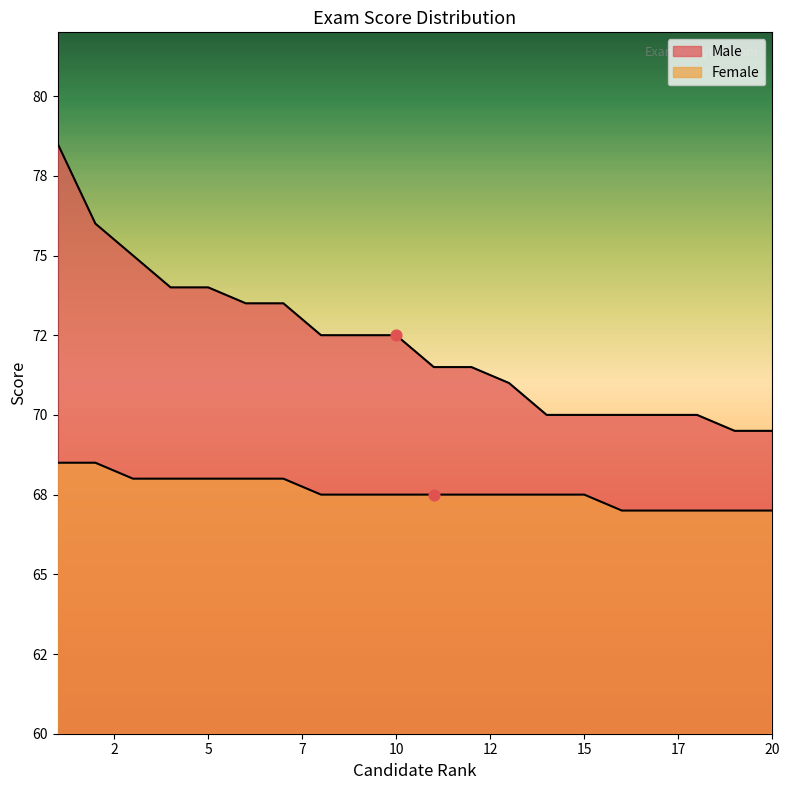

Which series contains the lowest Y value?

Female